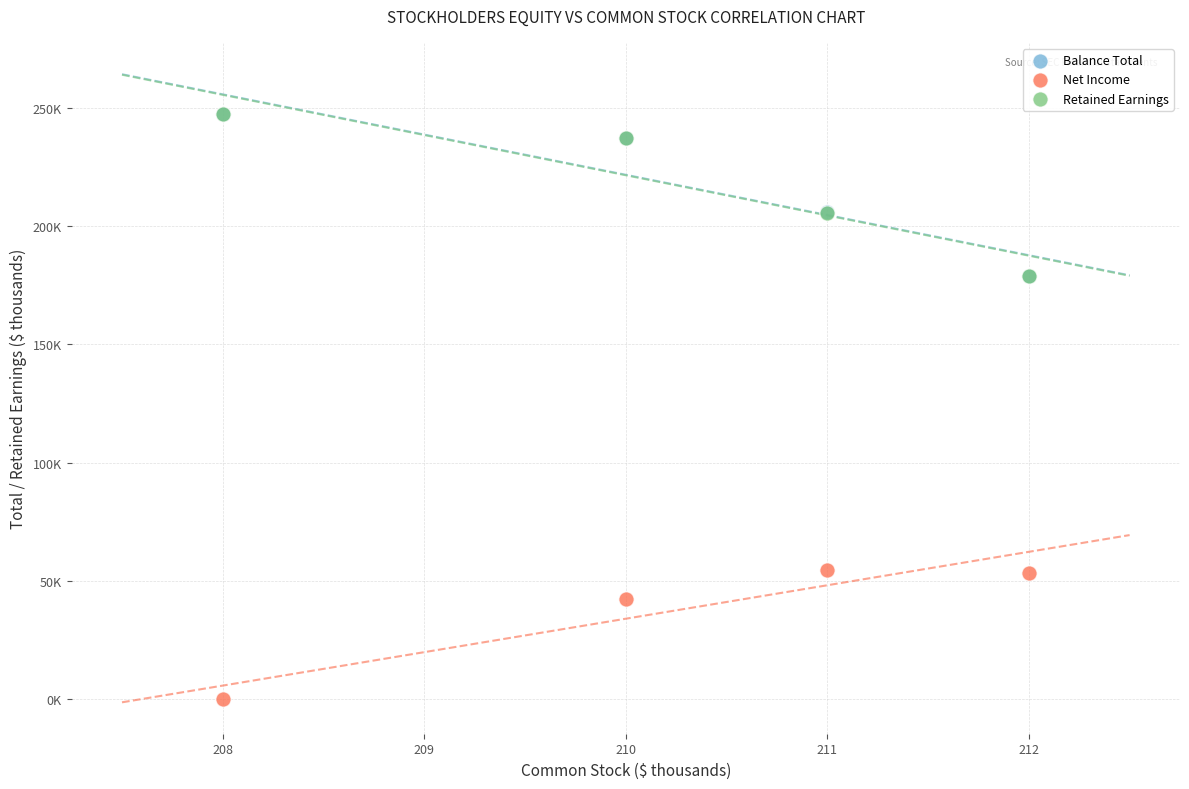

What are all the series names shown in the legend?

Balance Total, Net Income, Retained Earnings